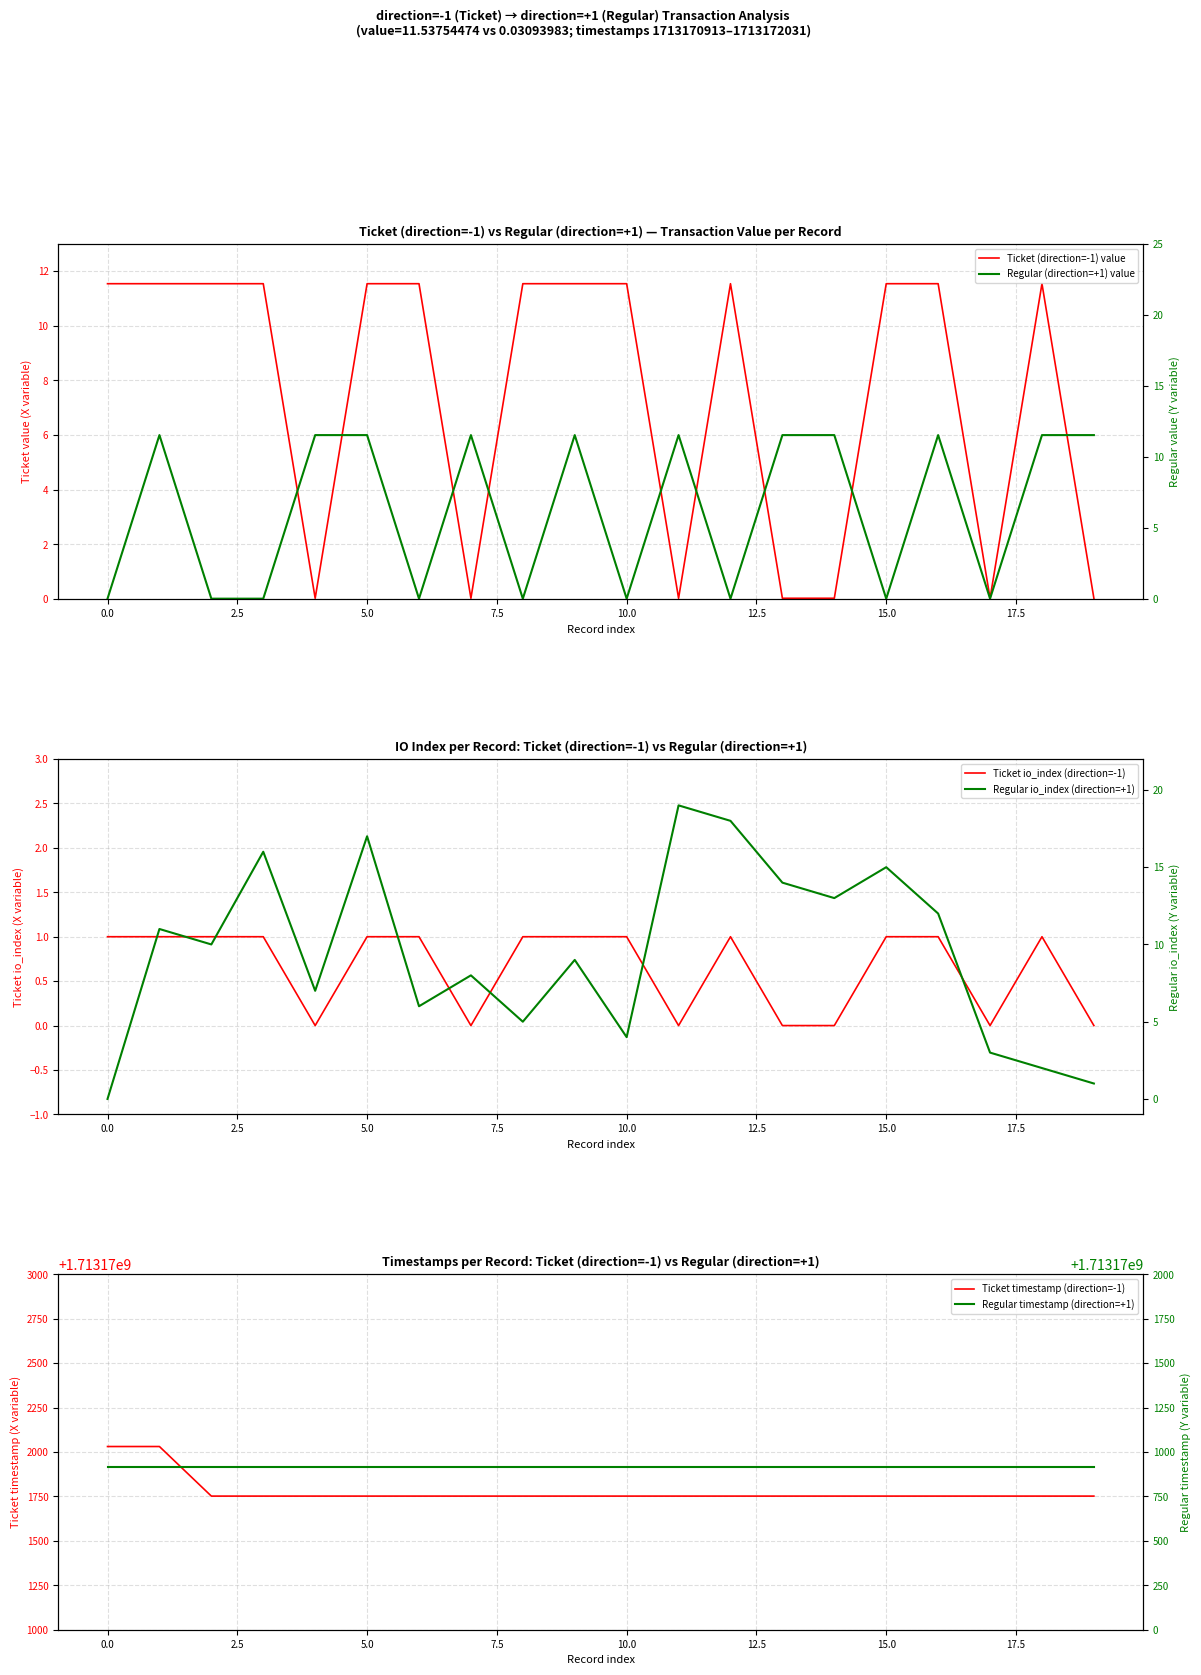

Reading left to right, transcribe all the data shown in this chart.

Ticket (direction=-1) value: 11.5	11.5	11.5	11.5	0.0	11.5	11.5	0.0	11.5	11.5	11.5	0.0	11.5	0.0	0.0	11.5	11.5	0.0	11.5	0.0
Regular (direction=+1) value: 0.0	11.5	0.0	0.0	11.5	11.5	0.0	11.5	0.0	11.5	0.0	11.5	0.0	11.5	11.5	0.0	11.5	0.0	11.5	11.5
Ticket io_index (direction=-1): 1.0	1.0	1.0	1.0	0.0	1.0	1.0	0.0	1.0	1.0	1.0	0.0	1.0	0.0	0.0	1.0	1.0	0.0	1.0	0.0
Regular io_index (direction=+1): 0.0	11.0	10.0	16.0	7.0	17.0	6.0	8.0	5.0	9.0	4.0	19.0	18.0	14.0	13.0	15.0	12.0	3.0	2.0	1.0
Ticket timestamp (direction=-1): 1713172031.0	1713172031.0	1713171752.0	1713171752.0	1713171752.0	1713171752.0	1713171752.0	1713171752.0	1713171752.0	1713171752.0	1713171752.0	1713171752.0	1713171752.0	1713171752.0	1713171752.0	1713171752.0	1713171752.0	1713171752.0	1713171752.0	1713171752.0
Regular timestamp (direction=+1): 1713170913.0	1713170913.0	1713170913.0	1713170913.0	1713170913.0	1713170913.0	1713170913.0	1713170913.0	1713170913.0	1713170913.0	1713170913.0	1713170913.0	1713170913.0	1713170913.0	1713170913.0	1713170913.0	1713170913.0	1713170913.0	1713170913.0	1713170913.0